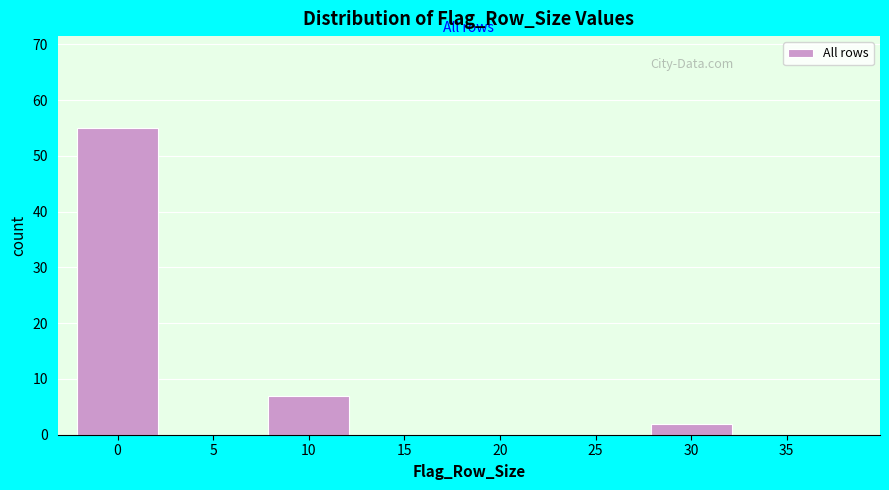

Reading right to left, transcribe all the data shown in this chart.

35=0	30=2	25=0	20=0	15=0	10=7	5=0	0=55